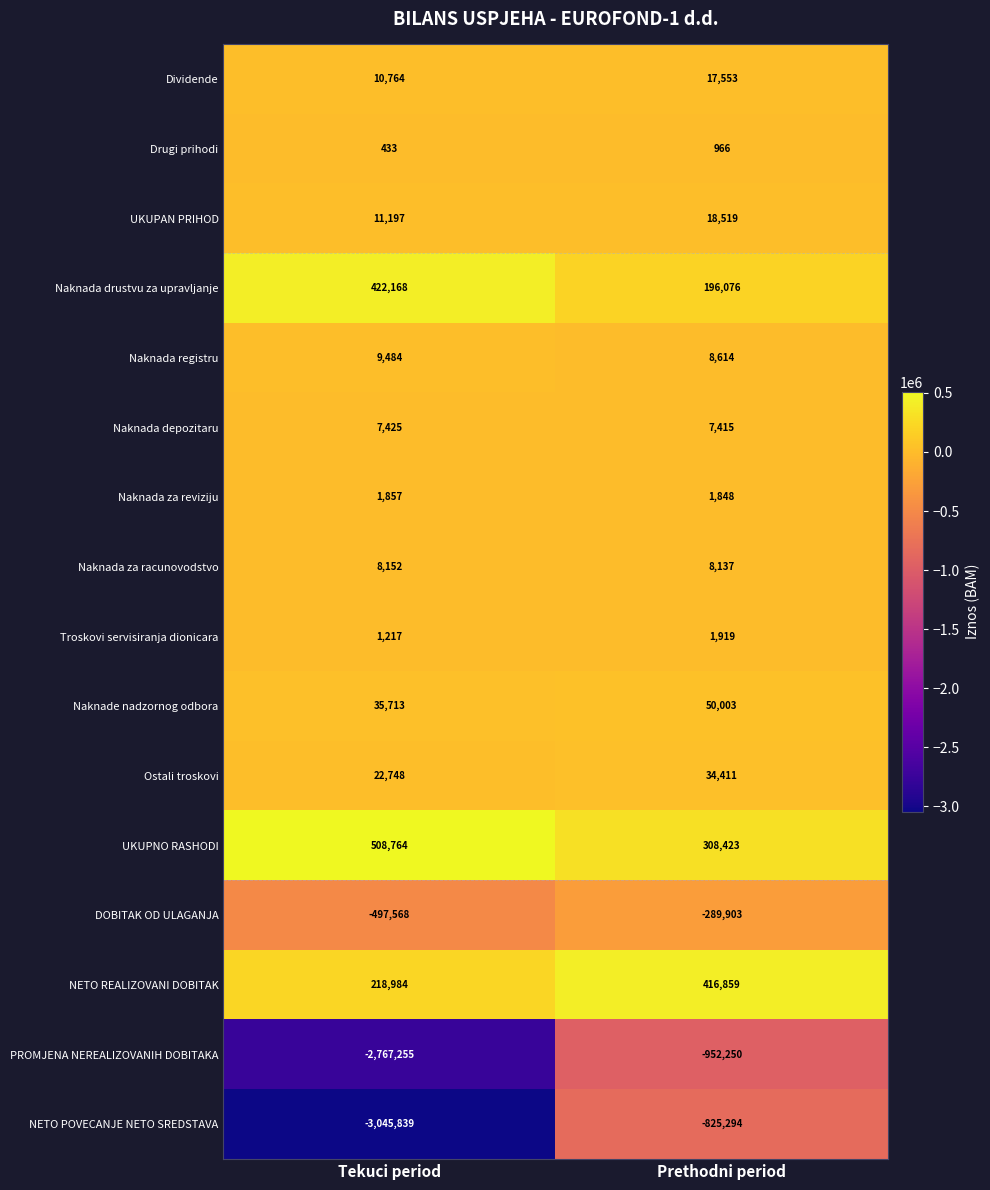

What is the total value across all series at Tekuci period?

-5051756